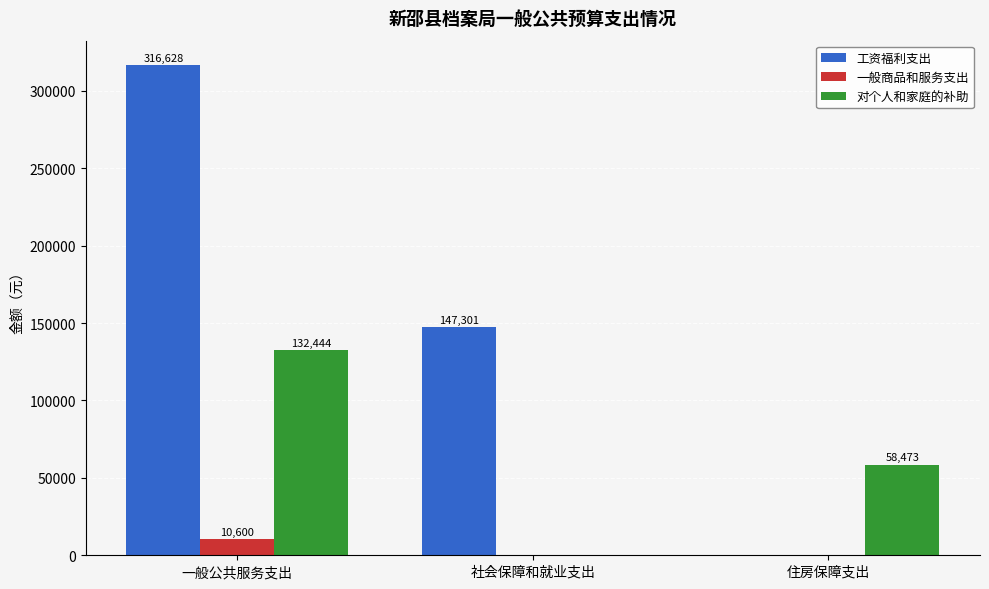

True or false: 工资福利支出 has a value of 147300.9 at 社会保障和就业支出.

True